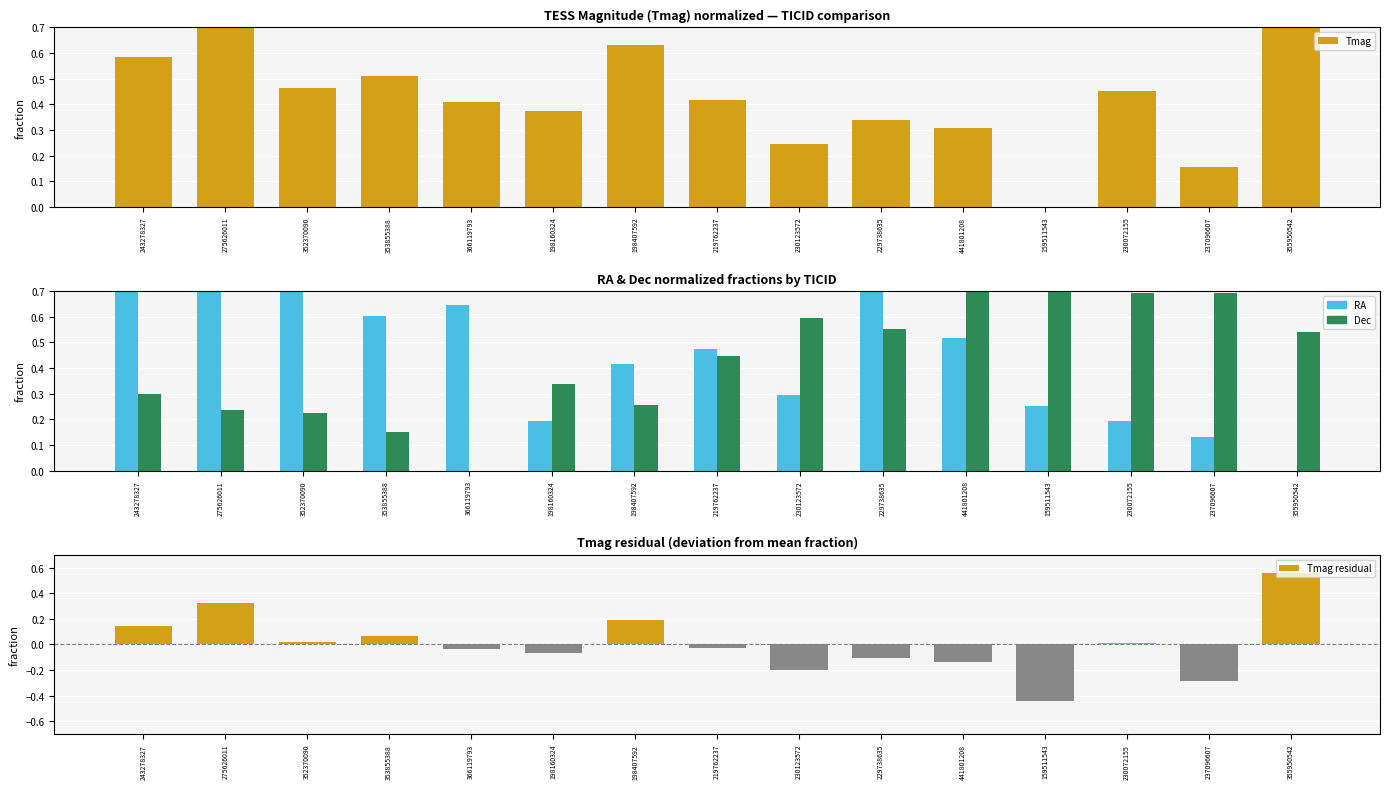

Which series has the widest spread of values?

Tmag